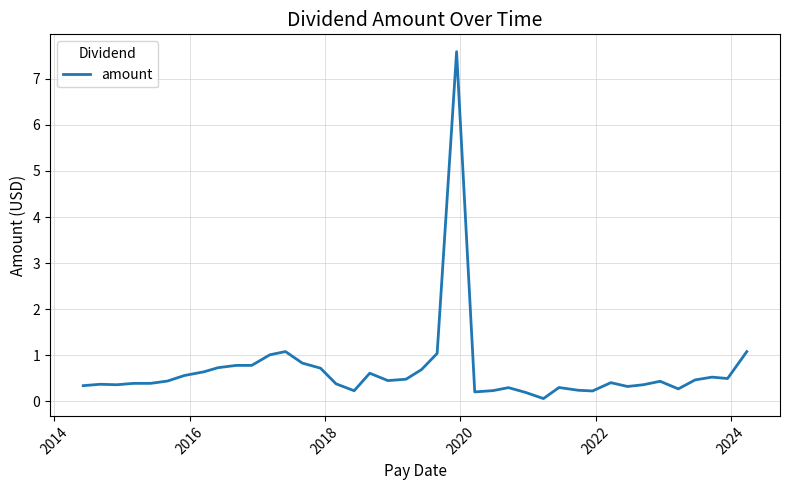

What is the difference between the maximum and minimum values?

7.5